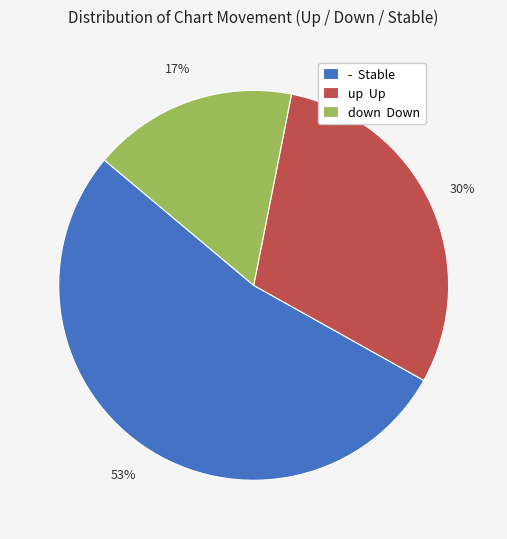

How many segments does this pie chart have?

3